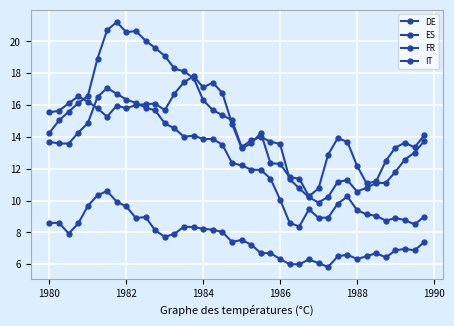

True or false: DE and FR intersect in this chart.

False